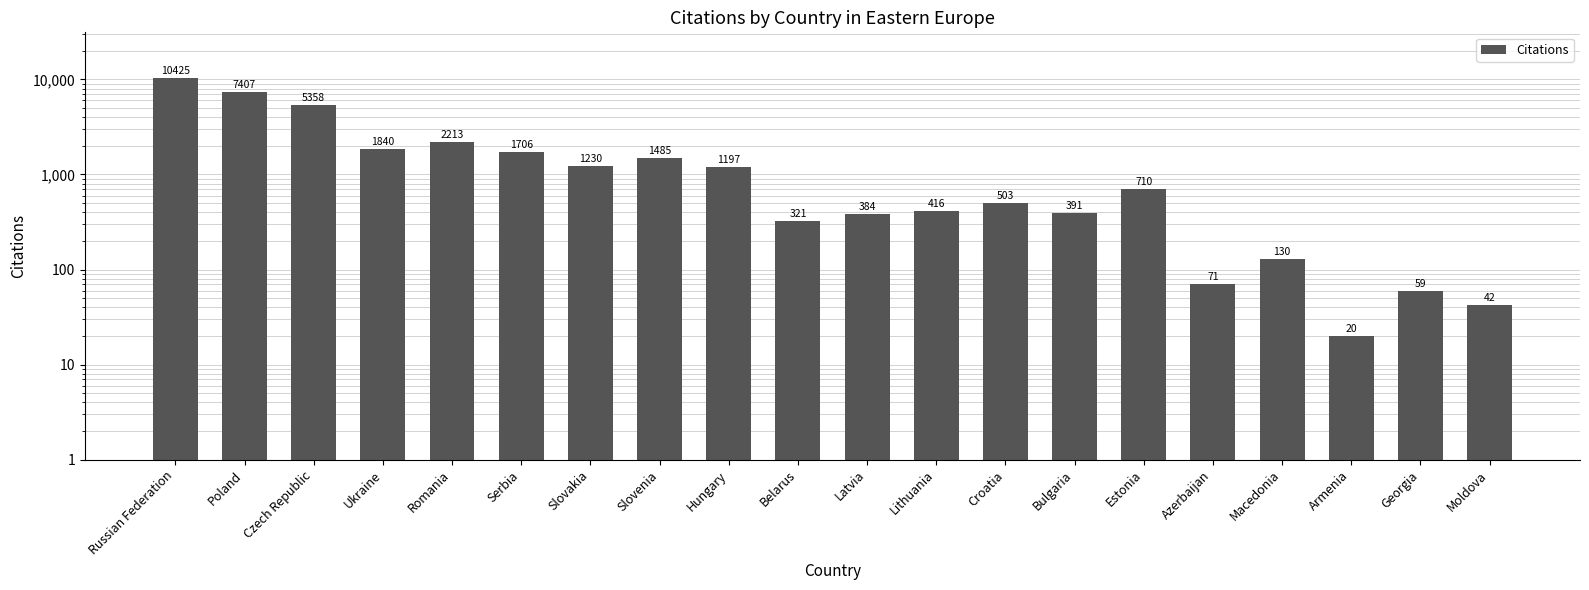

What is the difference between the maximum and minimum values?

10405